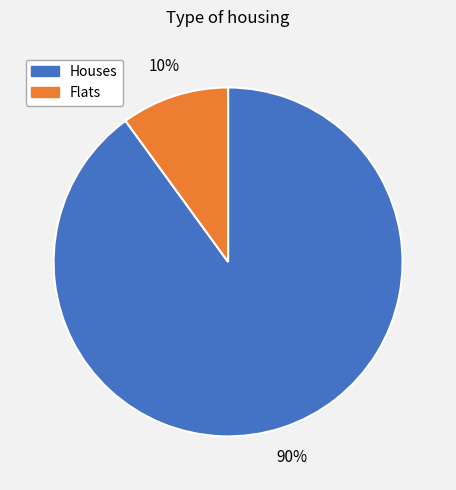

To the nearest percent, what is the average slice percentage?

50%